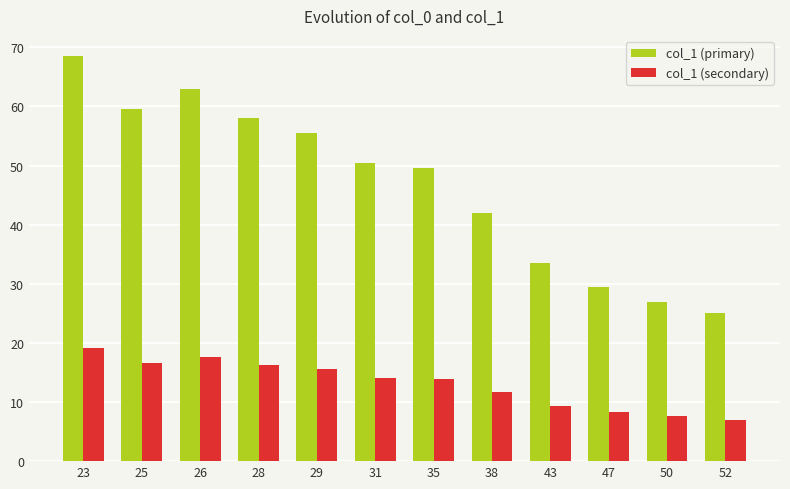

What is the difference between the maximum and second lowest values in the col_1 (primary) series?

41.5